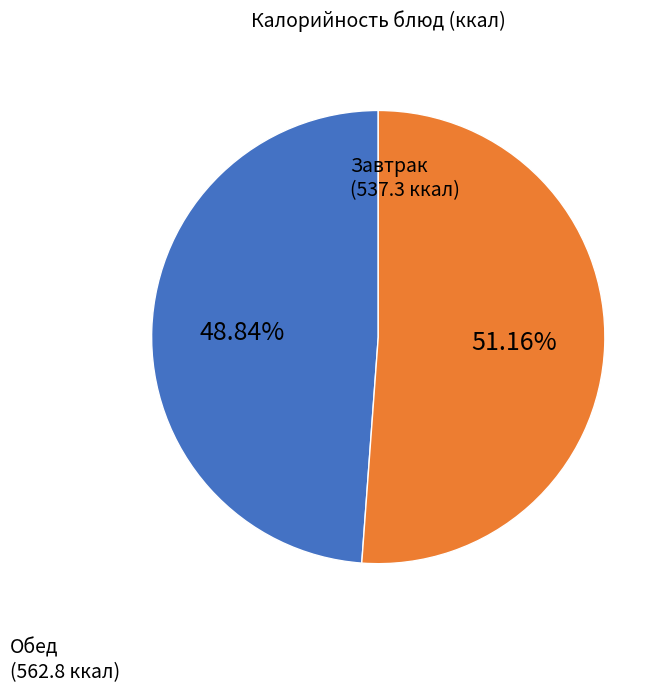

To the nearest percent, what is the average slice percentage?

50%